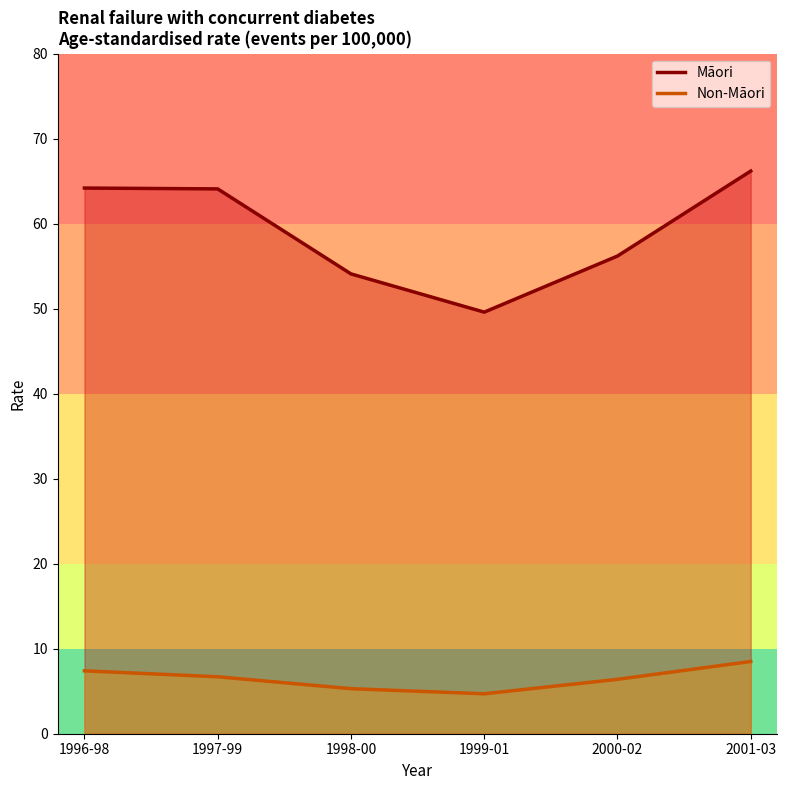

What is the difference between the second highest and second lowest values in the Māori series?

10.1